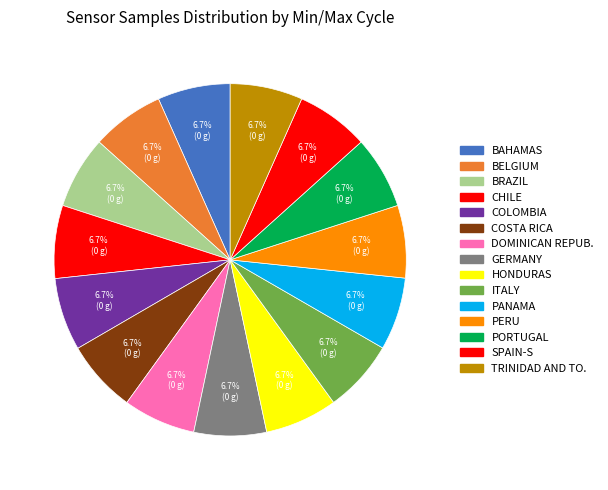

Count the number of slices in the pie.

15